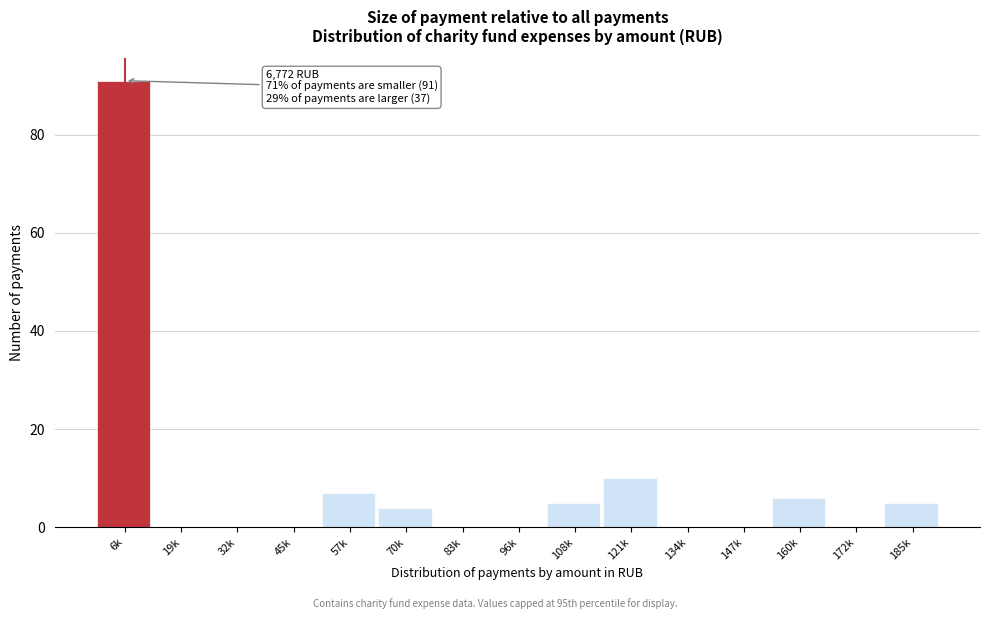

Reading left to right, transcribe all the data shown in this chart.

6k=91	19k=0	32k=0	45k=0	57k=7	70k=4	83k=0	96k=0	108k=5	121k=10	134k=0	147k=0	160k=6	172k=0	185k=5